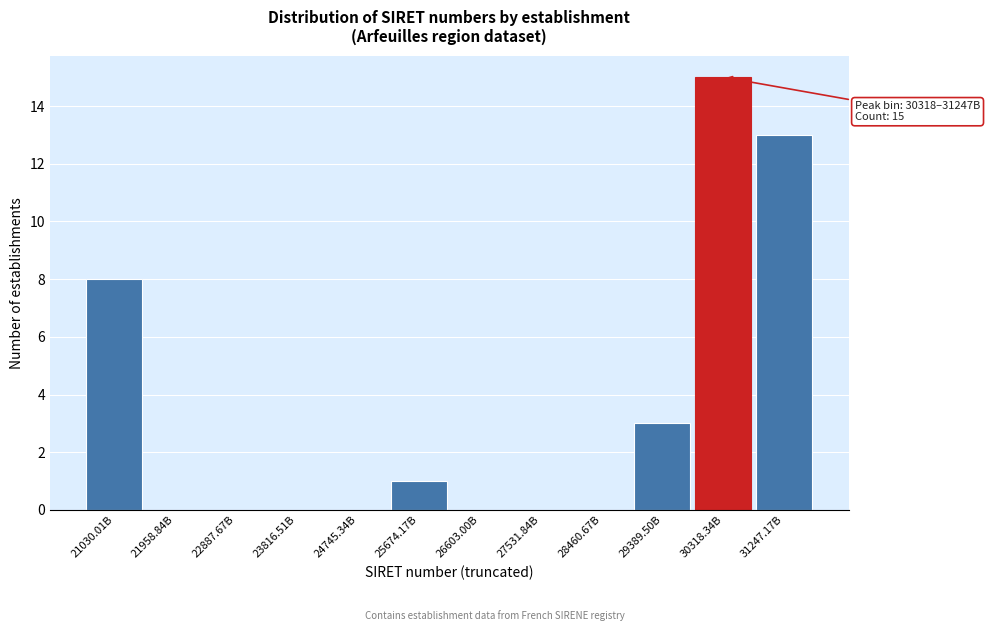

Reading left to right, extract all data points from this chart.

21030.01B=8	21958.84B=0	22887.67B=0	23816.51B=0	24745.34B=0	25674.17B=1	26603.00B=0	27531.84B=0	28460.67B=0	29389.50B=3	30318.34B=15	31247.17B=13